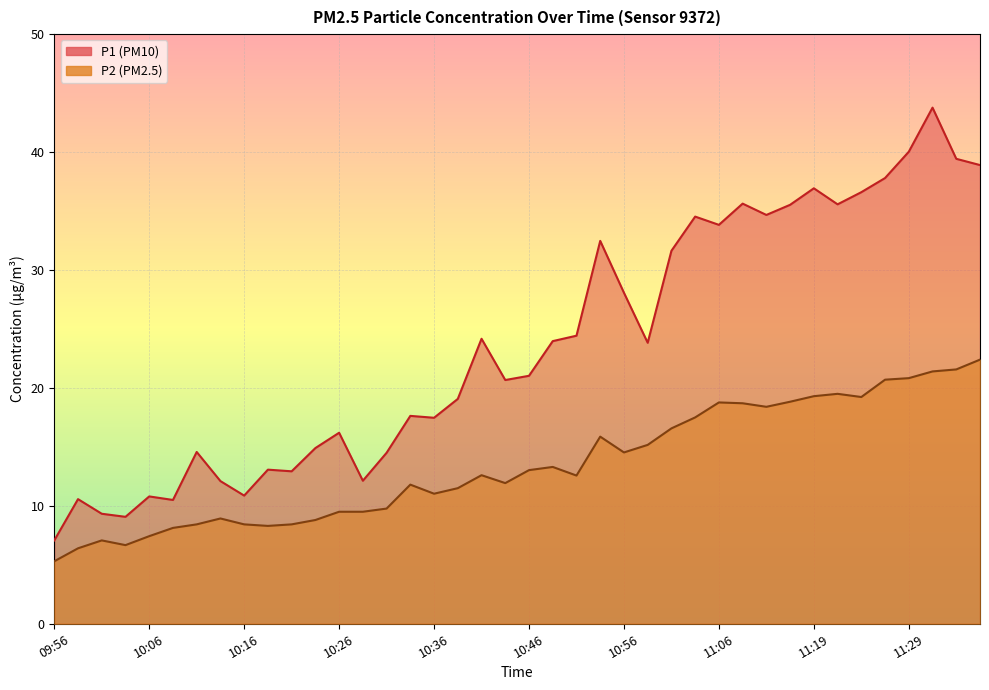

Read the P2 value at 10:11.

8.4